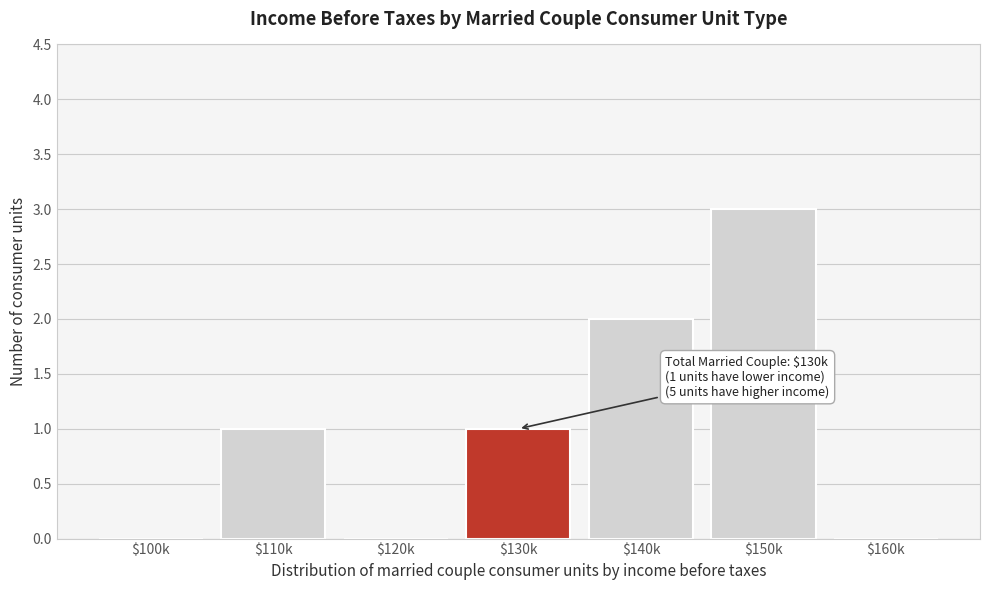

What is the sum of all values?

7